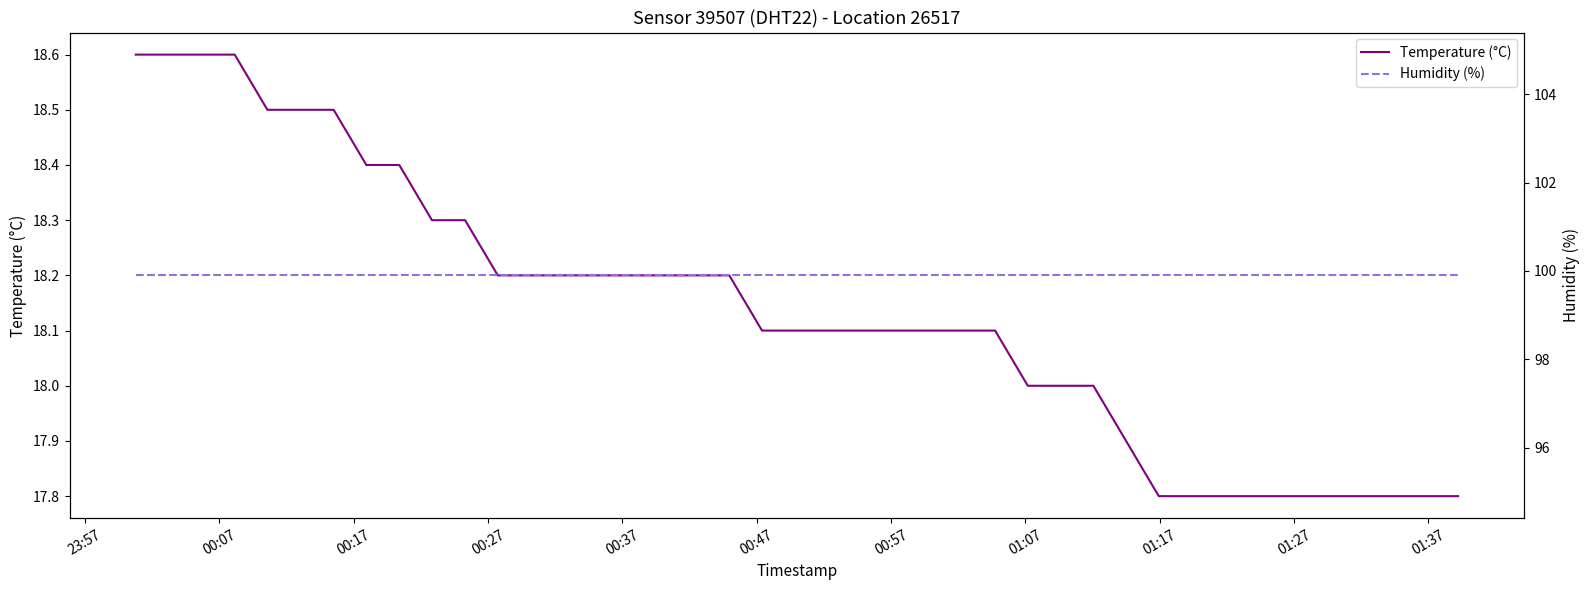

Reading right to left, transcribe all the data shown in this chart.

Temperature (°C): 17.8	17.8	17.8	17.8	17.8	17.8	17.8	17.8	17.8	17.9	18.0	18.0	18.0	18.1	18.1	18.1	18.1	18.1	18.1	18.1	18.1	18.2	18.2	18.2	18.2	18.2	18.2	18.2	18.2	18.3	18.3	18.4	18.4	18.5	18.5	18.5	18.6	18.6	18.6	18.6
Humidity (%): 99.9	99.9	99.9	99.9	99.9	99.9	99.9	99.9	99.9	99.9	99.9	99.9	99.9	99.9	99.9	99.9	99.9	99.9	99.9	99.9	99.9	99.9	99.9	99.9	99.9	99.9	99.9	99.9	99.9	99.9	99.9	99.9	99.9	99.9	99.9	99.9	99.9	99.9	99.9	99.9